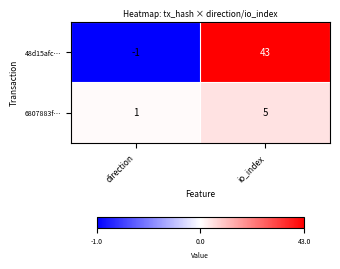

What is the maximum value shown in the chart?

43